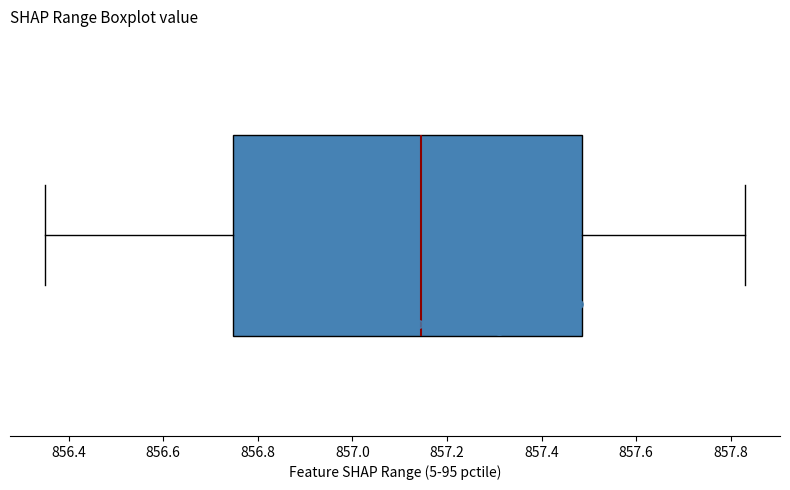

Read this box plot against the x-axis: the position of the median line, the range covered by the box, and the ends of both whiskers. The values are not printed on the chart, so give them approximately, as read against the axis.

median 857.14, box 856.74 to 857.48, whiskers 856.36 to 857.84